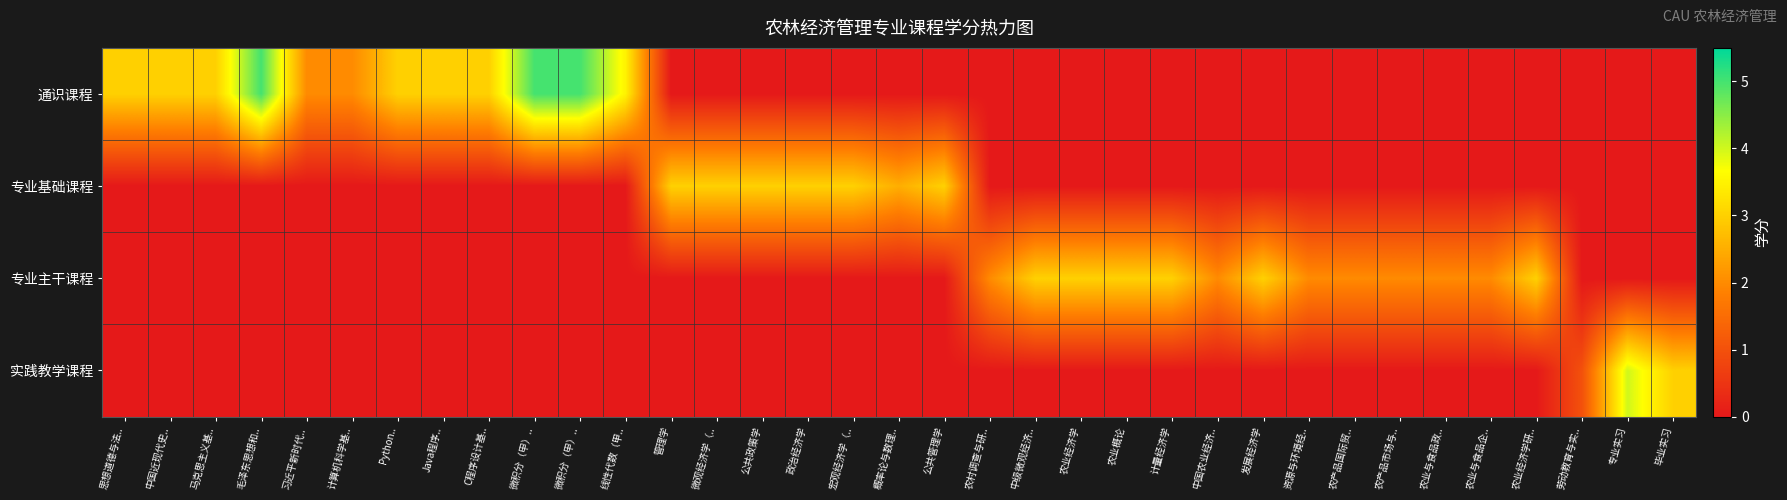

How many data points does each series have?

35